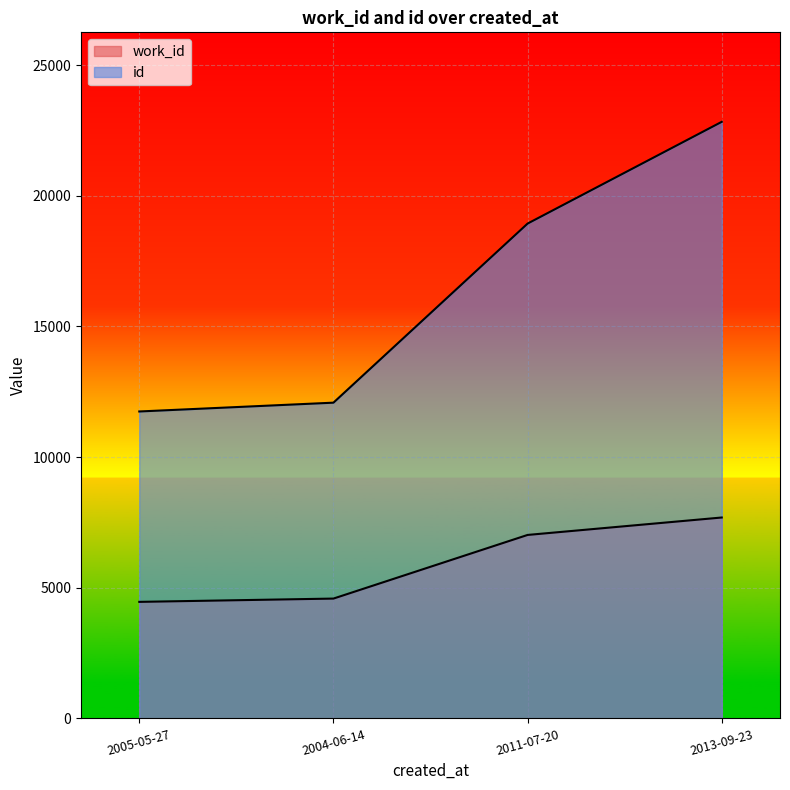

What position from the left is 2004-06-14?

2